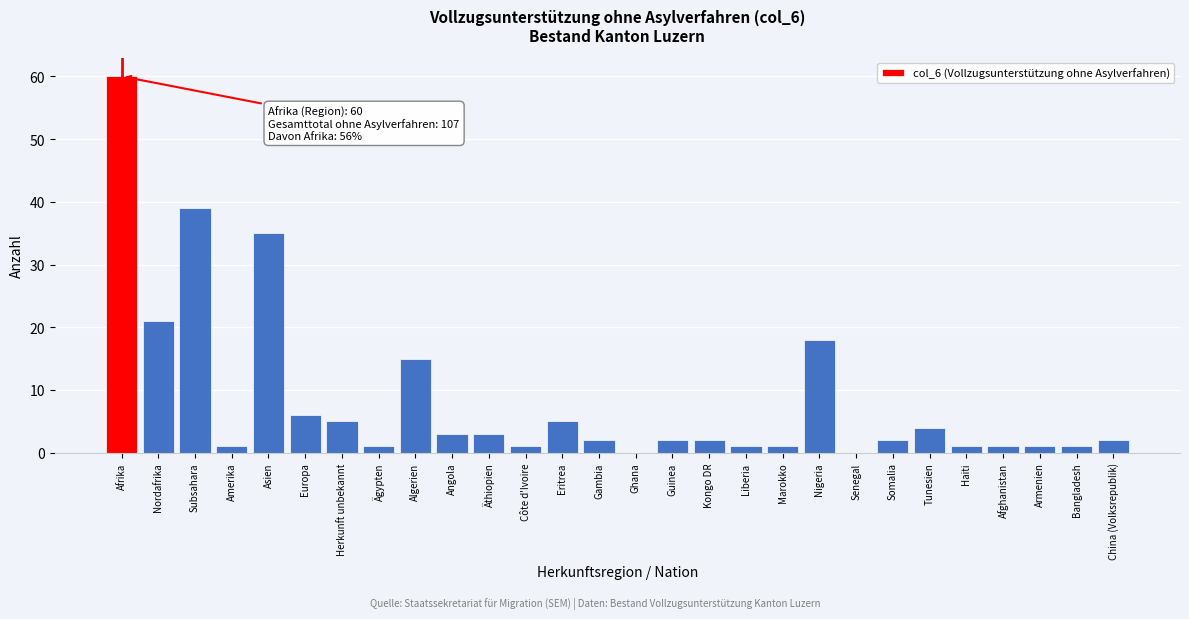

Reading left to right, list all the values displayed in this chart.

Afrika=60	Nordafrika=21	Subsahara=39	Amerika=1	Asien=35	Europa=6	Herkunft unbekannt=5	Ägypten=1	Algerien=15	Angola=3	Äthiopien=3	Côte d'Ivoire=1	Eritrea=5	Gambia=2	Ghana=0	Guinea=2	Kongo DR=2	Liberia=1	Marokko=1	Nigeria=18	Senegal=0	Somalia=2	Tunesien=4	Haiti=1	Afghanistan=1	Armenien=1	Bangladesh=1	China (Volksrepublik)=2